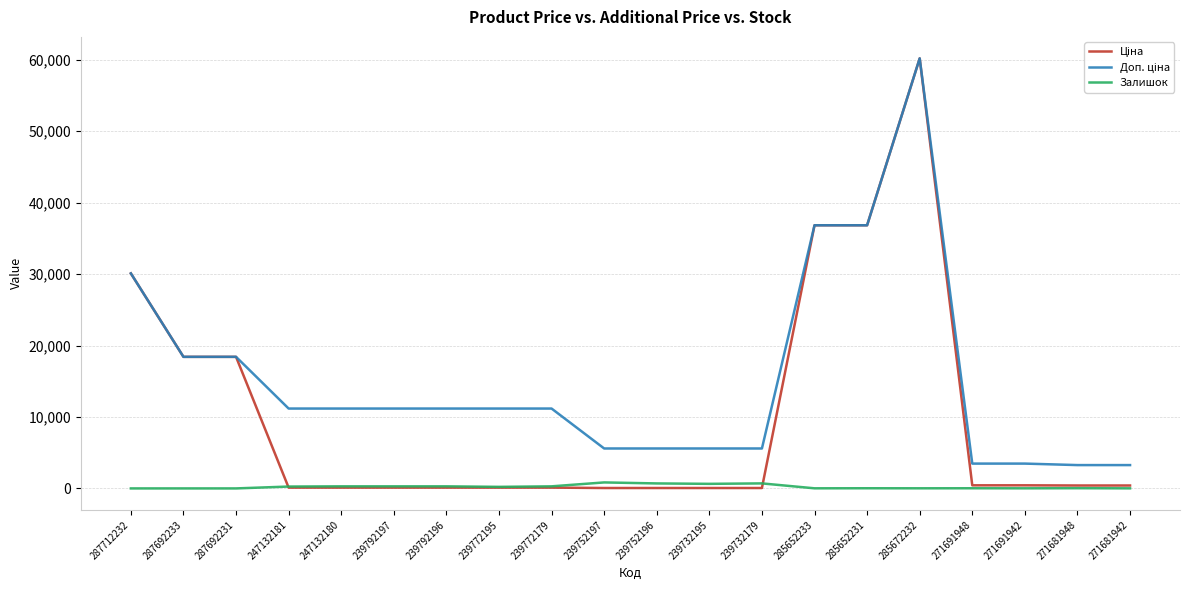

At which category is the sum across all series the highest?

285672232